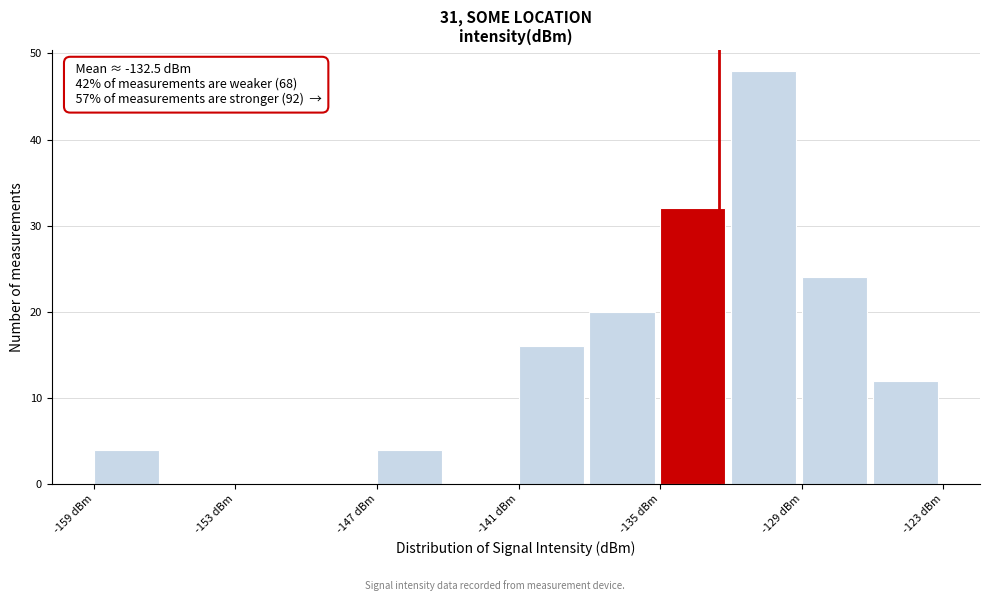

Around what value on the x-axis is the tallest bar? Give the approximate position of its centre, as read against the axis.

-131